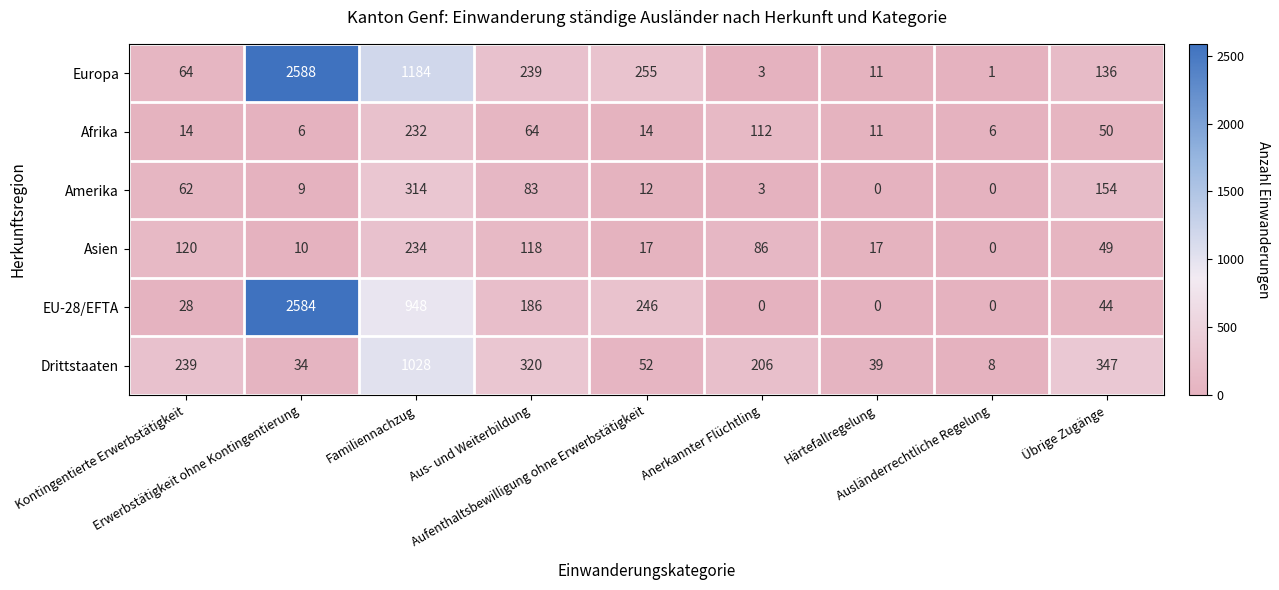

List the series in order of their peak value, highest first.

Europa, EU-28/EFTA, Drittstaaten, Amerika, Asien, Afrika